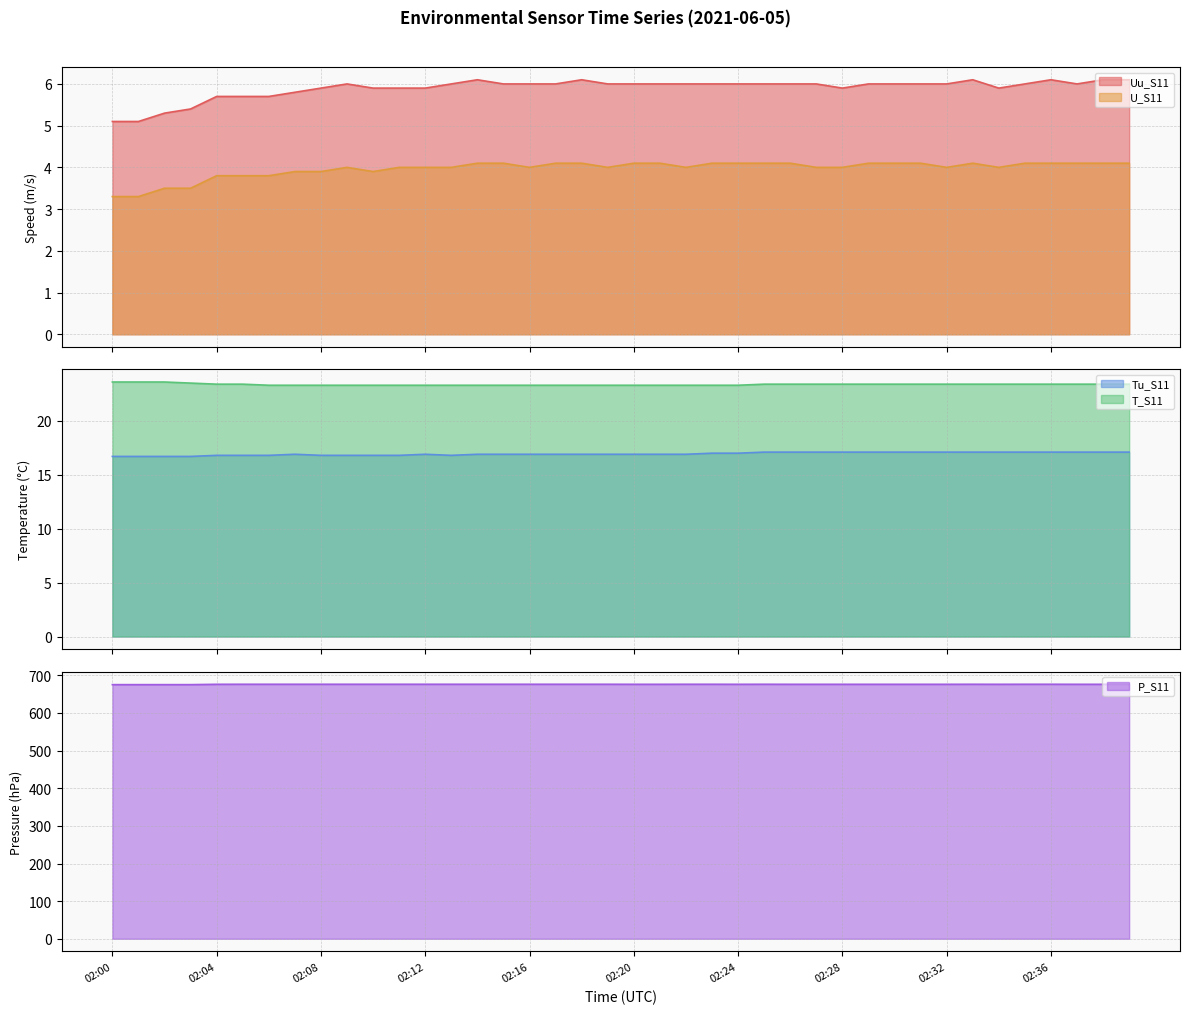

Where is P_S11 nearest to the value 675?

02:00